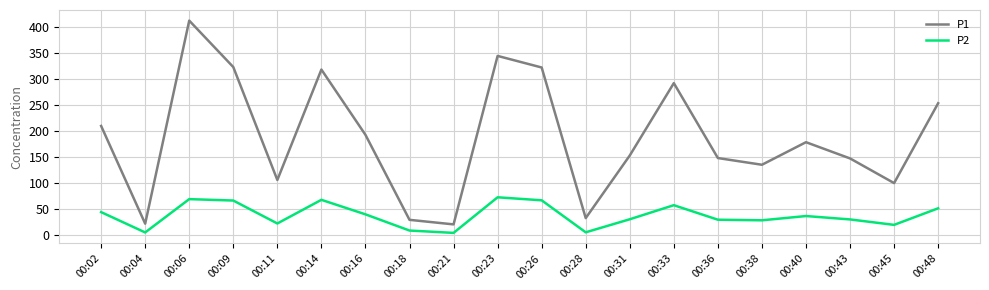

True or false: P1 and P2 intersect in this chart.

False